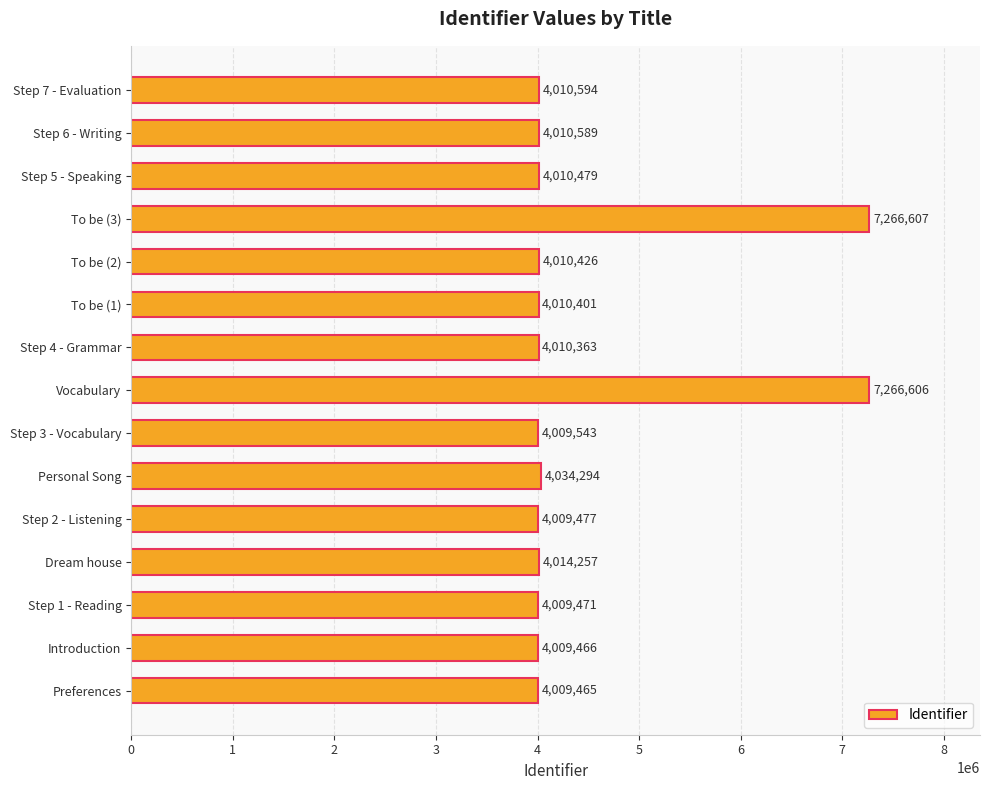

Where is the data nearest to the value 5638036?

Personal Song